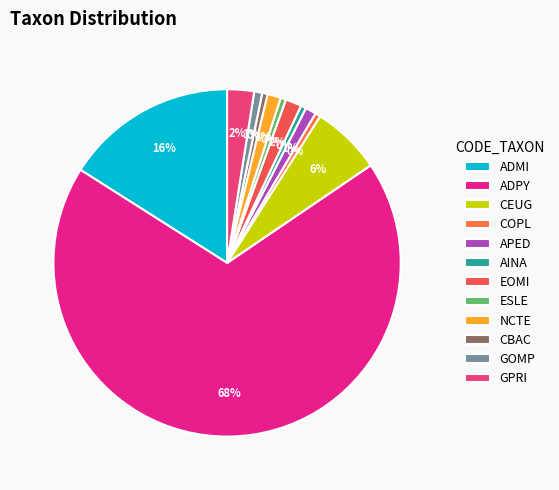

Is the sum of ADPY and CEUG greater than half?

Yes